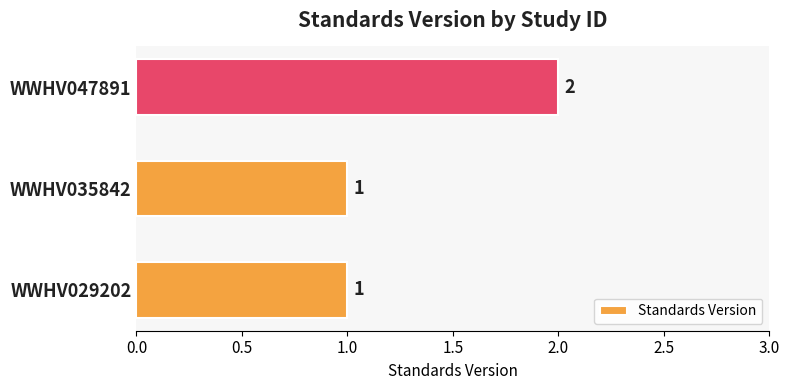

Which has a higher value, WWHV047891 or WWHV035842?

WWHV047891